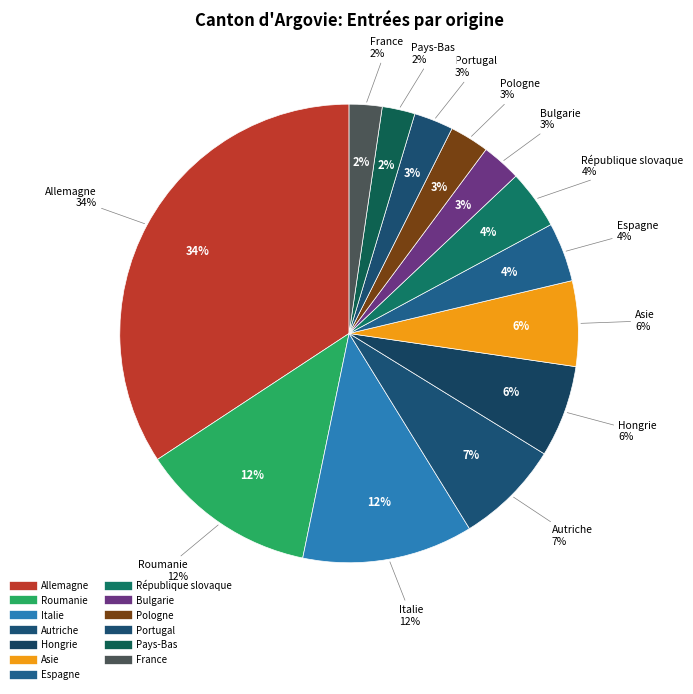

Is there a majority slice in this chart?

No